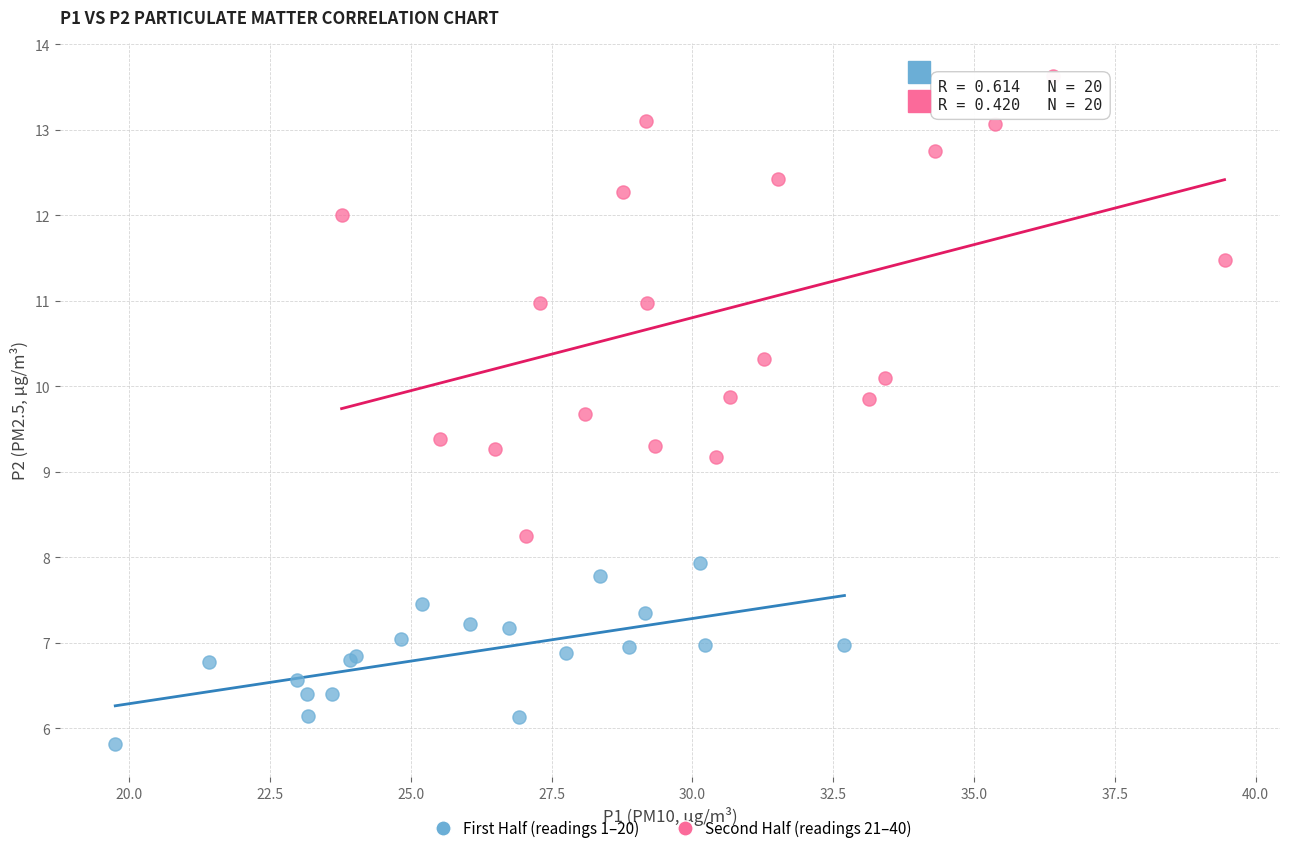

Which series contains the highest Y value?

Second Half (readings 21–40)